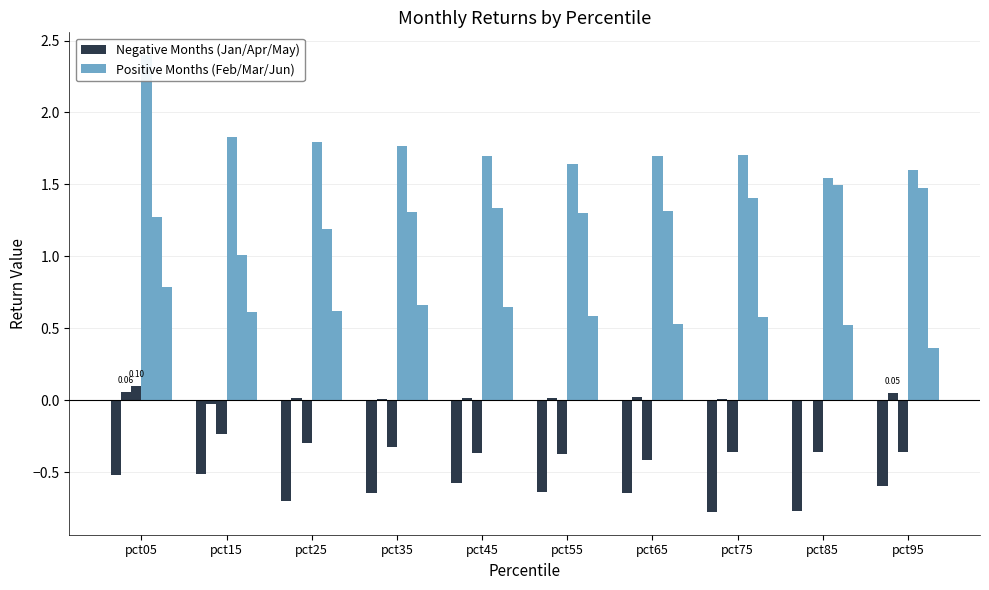

List the series in order of their overall mean, highest first.

Positive Months (Feb/Mar/Jun), Negative Months (Jan/Apr/May)